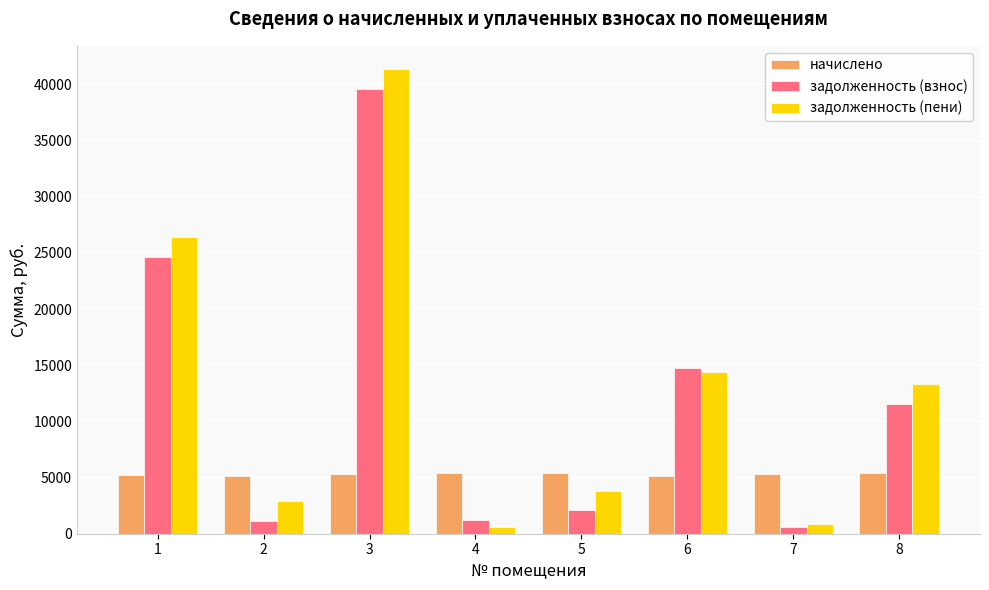

The value of задолженность (взнос) at 8 is 11506.4. True or false?

True